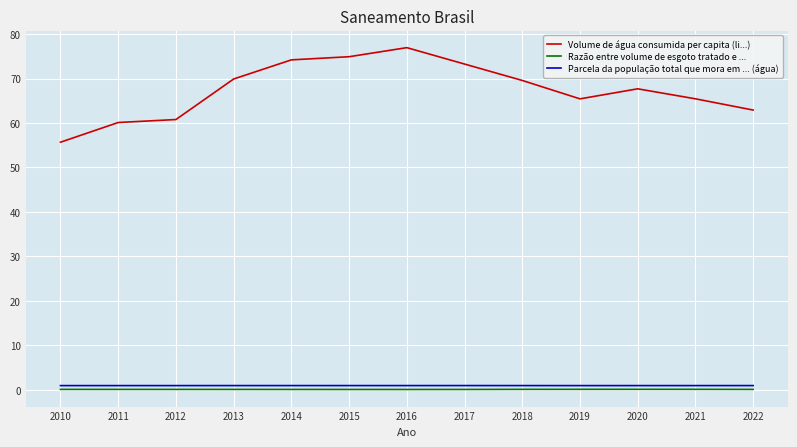

What are all the series names shown in the legend?

Volume de água consumida per capita (li...), Razão entre volume de esgoto tratado e ..., Parcela da população total que mora em ... (água)